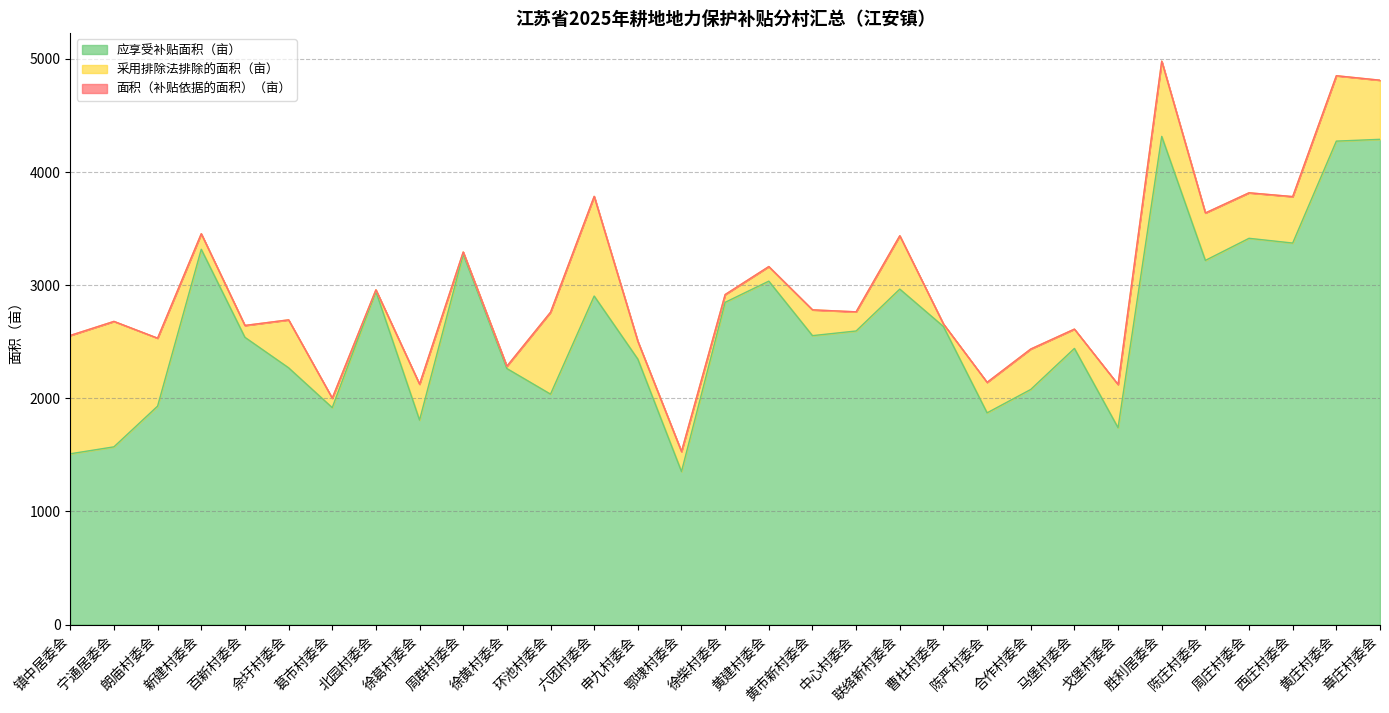

True or false: 面积（补贴依据的面积）（亩） has a value of 2642.2 at 百新村委会.

True